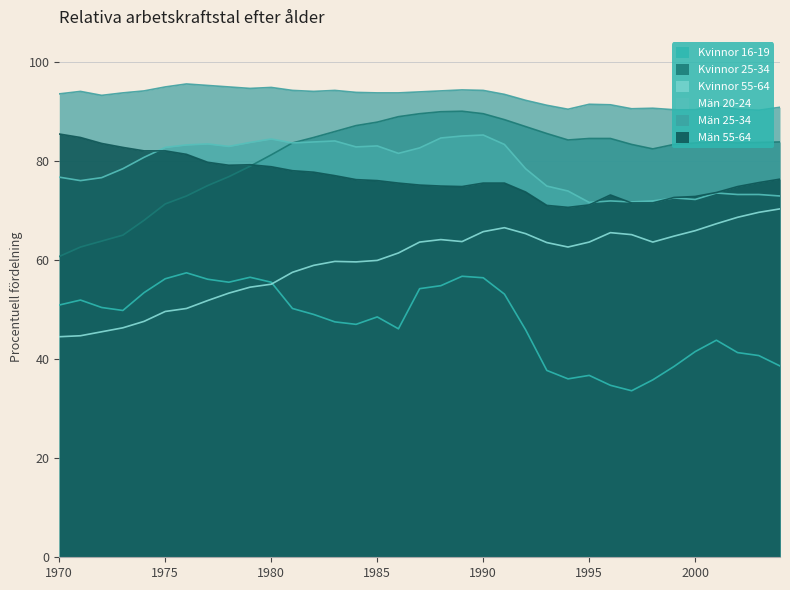

Which series has the largest total across all categories?

Män 25-34